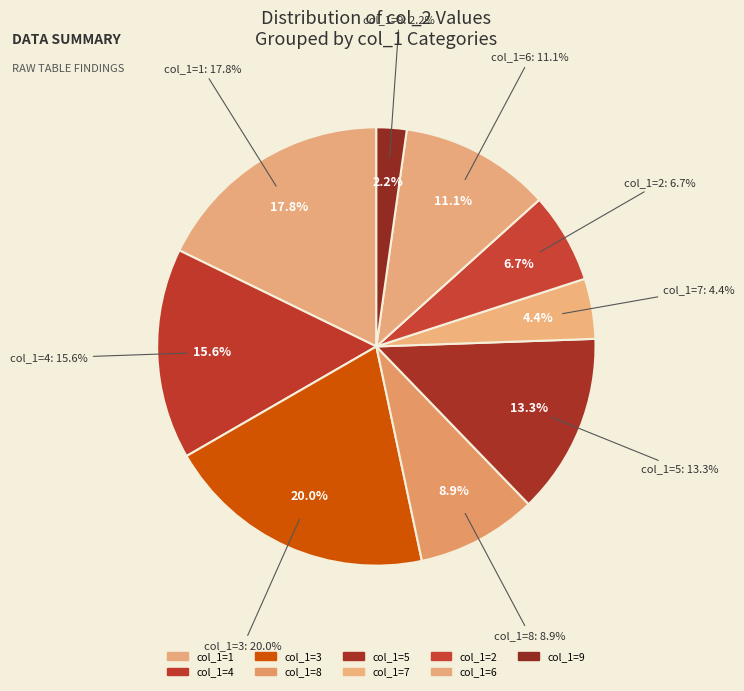

To the nearest percent, what is the difference between the 2 and 9 slice percentages?

4%